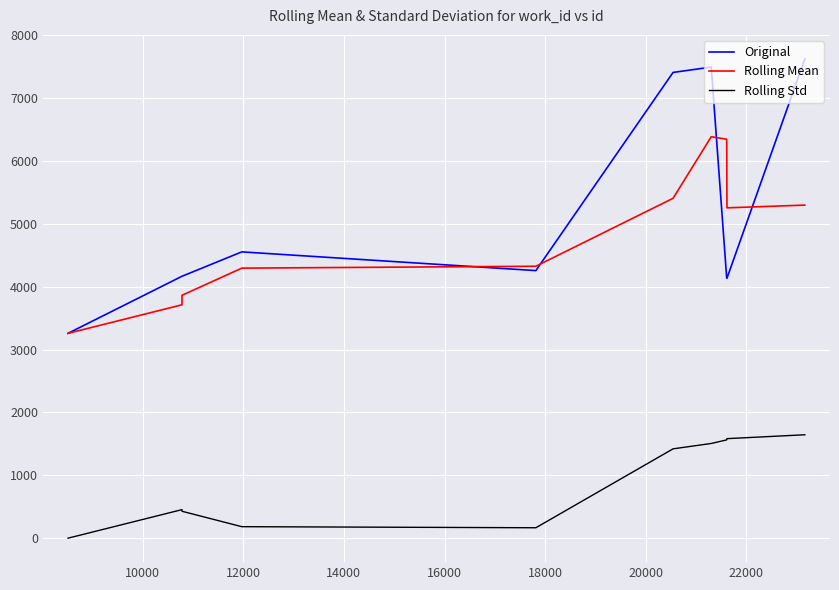

In Rolling Std, how many points are higher than both neighbors (excluding endpoints)?

1